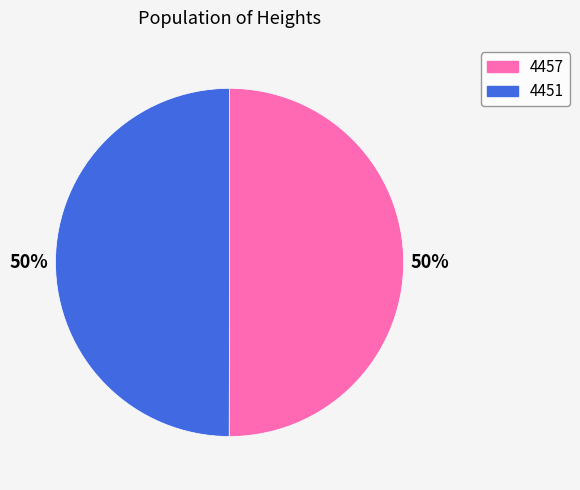

What is the ratio of the value at 4457 to the value at 4451?

1.0